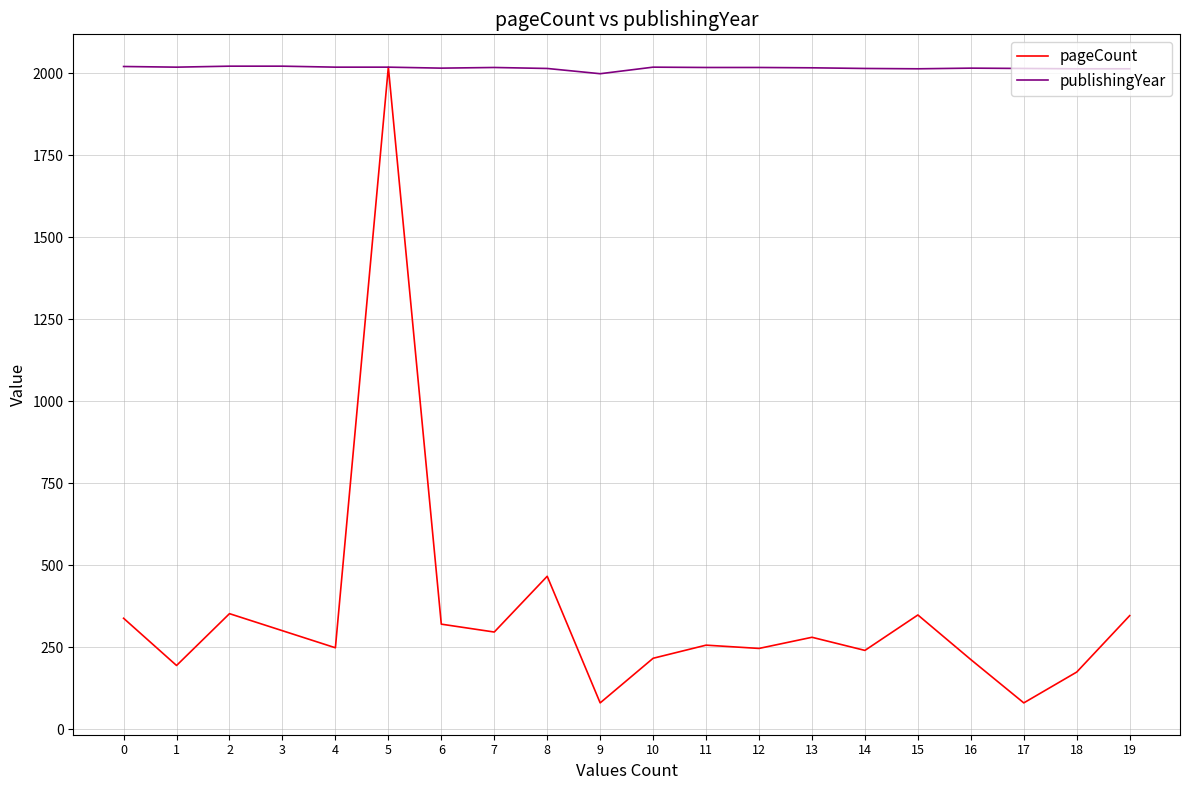

True or false: pageCount has a value of 87 at 2.

False